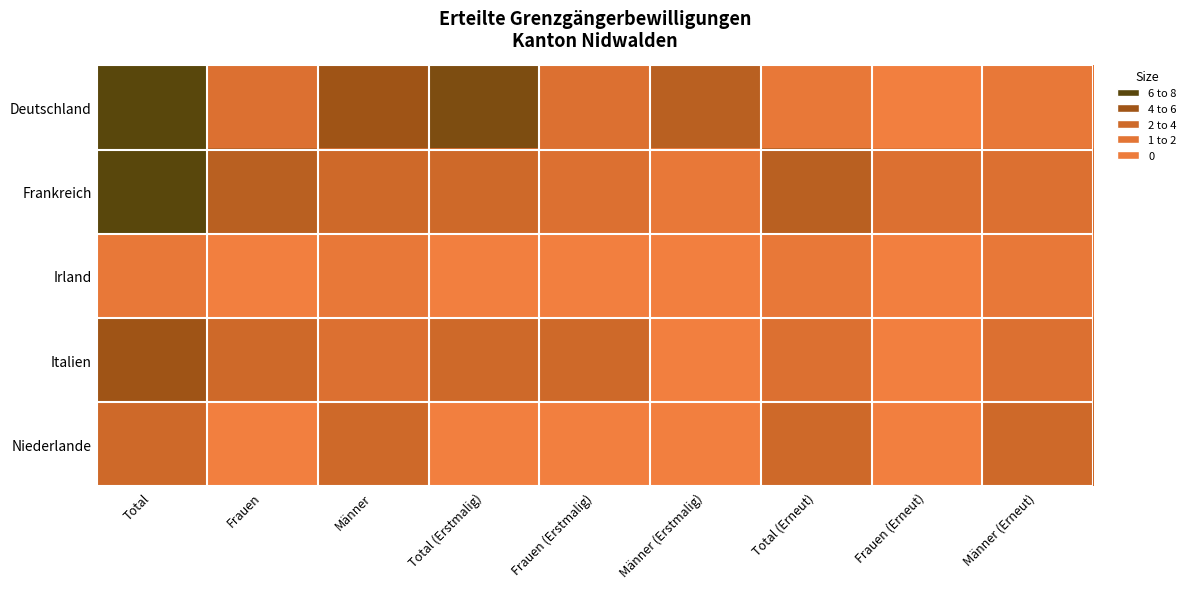

What is the total value across all series at Frauen?

9